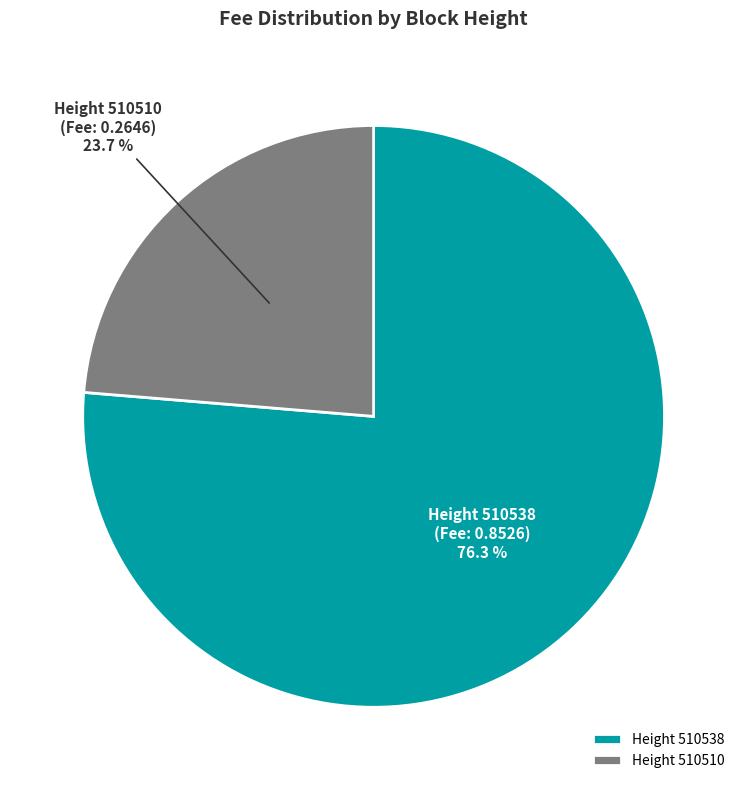

Rank the categories by value from lowest to highest.

Height 510510, Height 510538